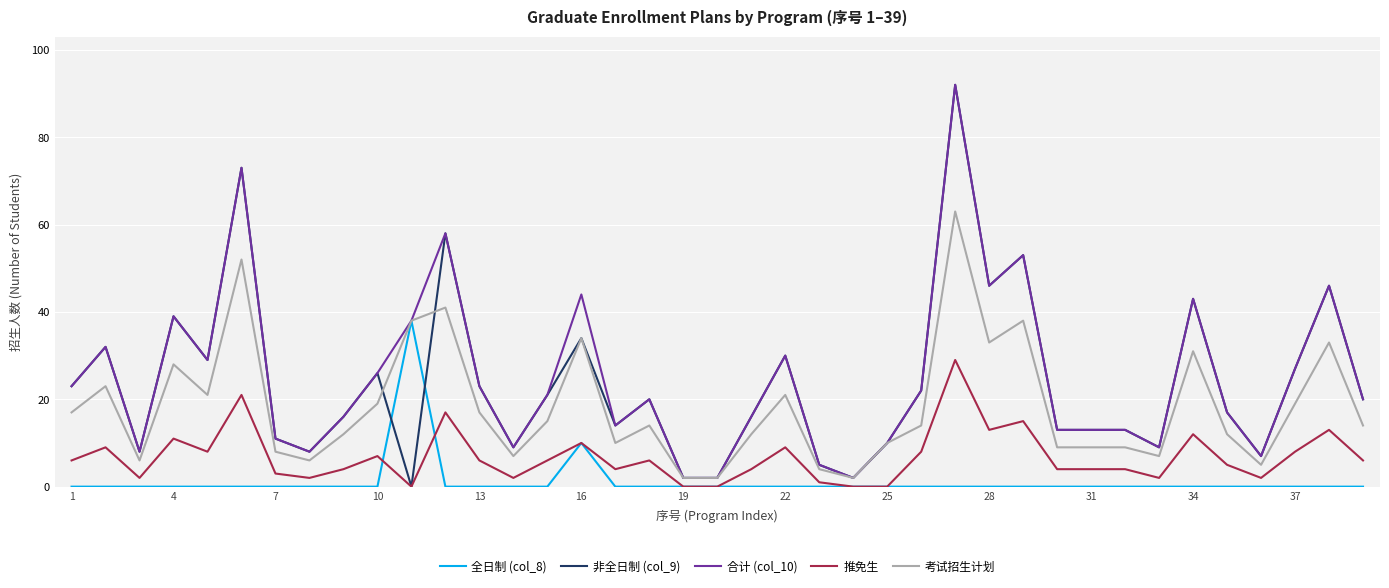

What is the maximum value shown in the chart?

92